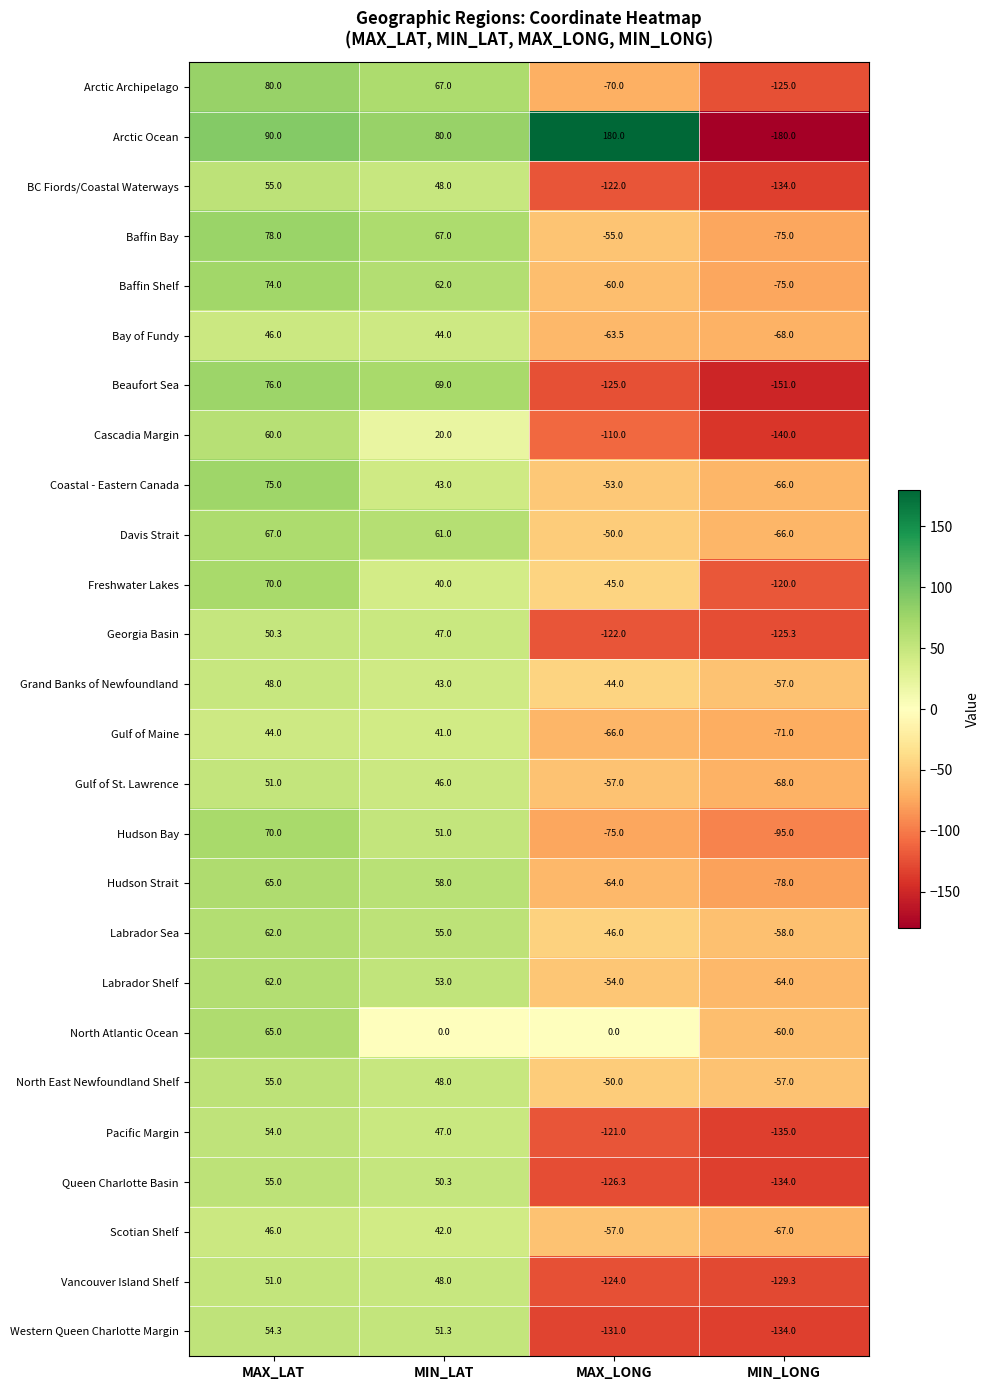

What is the greatest value displayed?

180.0